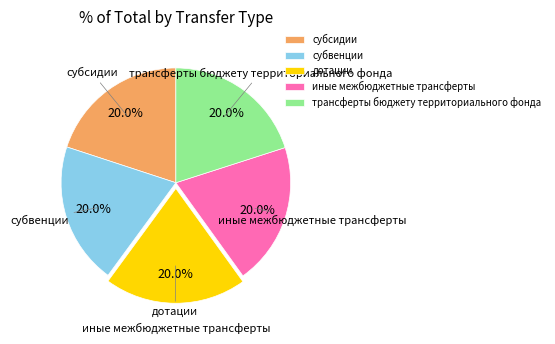

Combined, do дотации and субсидии account for over 50%?

No